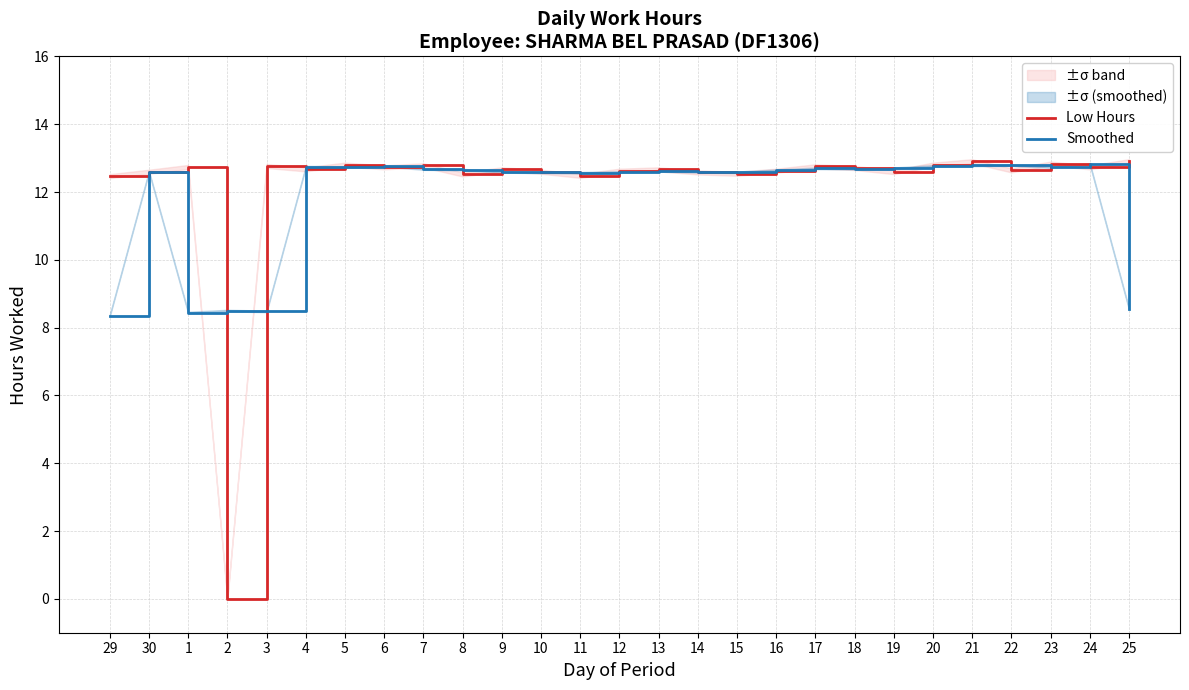

What position from the left is 13?

15